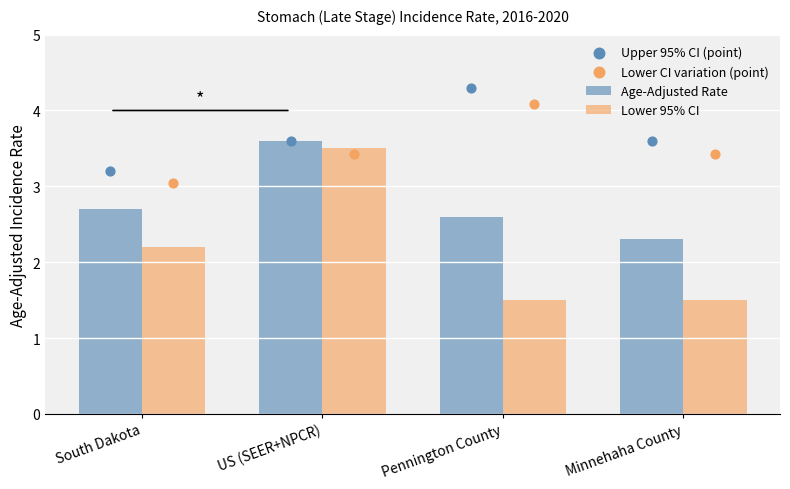

Which series reaches the maximum Y coordinate?

Upper 95% CI (point)